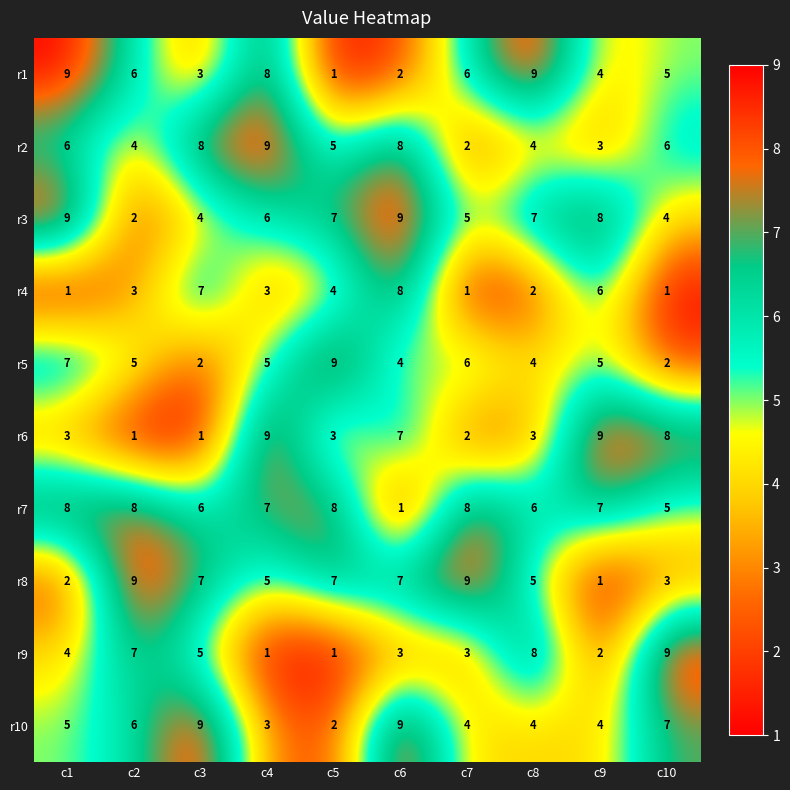

What is the spread (max minus min) of values at c5?

8